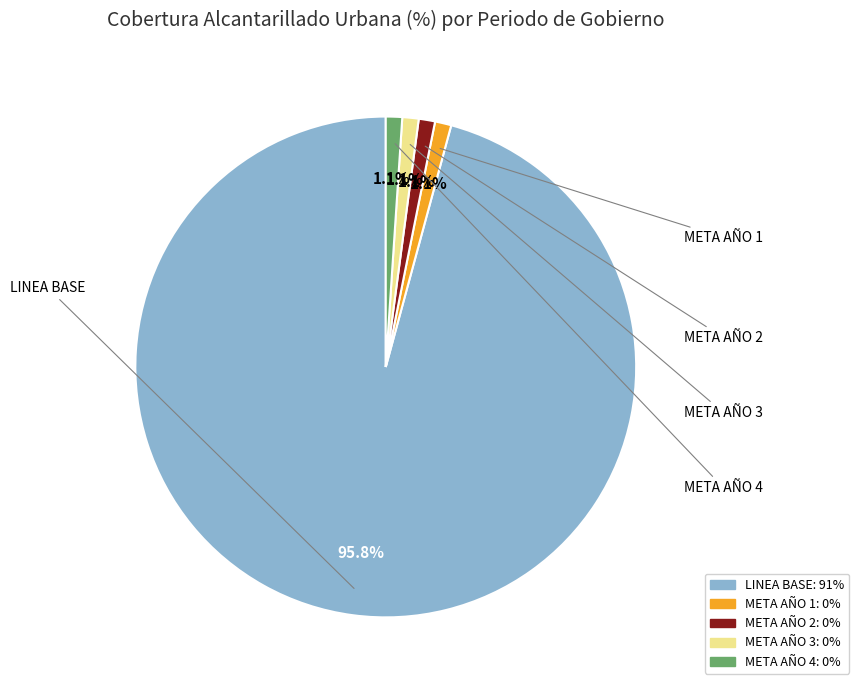

Do META AÑO 3 and META AÑO 4 together represent more than half of the pie?

No